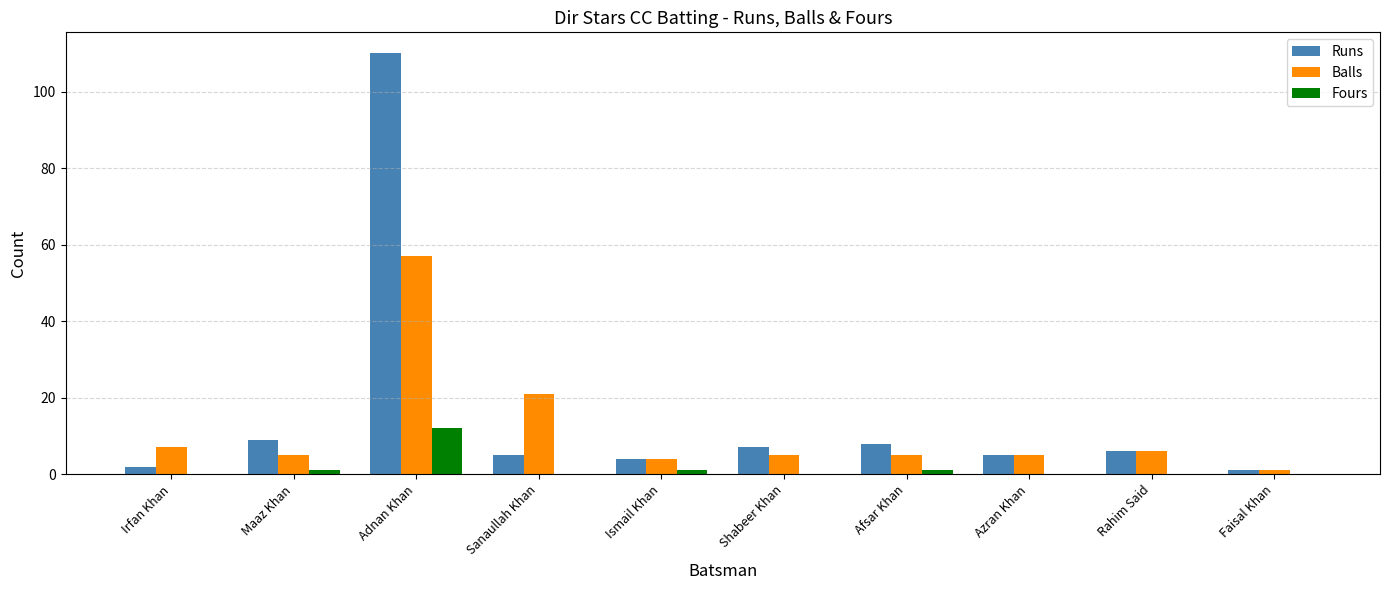

The Fours series shows -6 at Azran Khan. True or false?

False